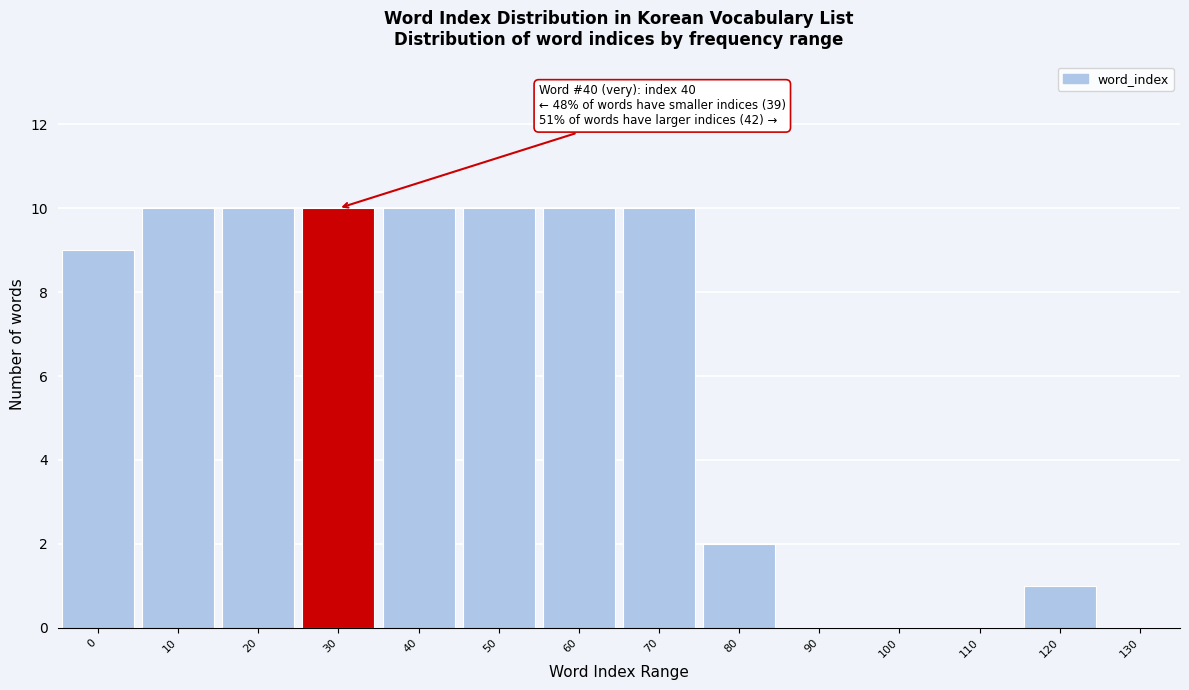

Reading left to right, extract all data points from this chart.

0=9	10=10	20=10	30=10	40=10	50=10	60=10	70=10	80=2	90=0	100=0	110=0	120=1	130=0